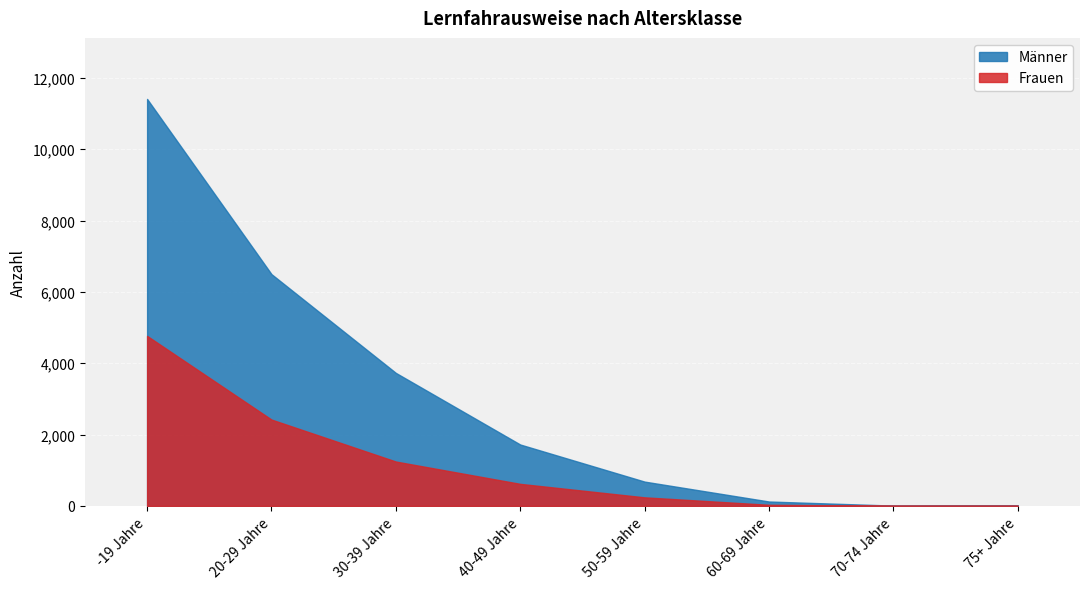

Between 30-39 Jahre and 75+ Jahre, which series saw the biggest shift?

Männer